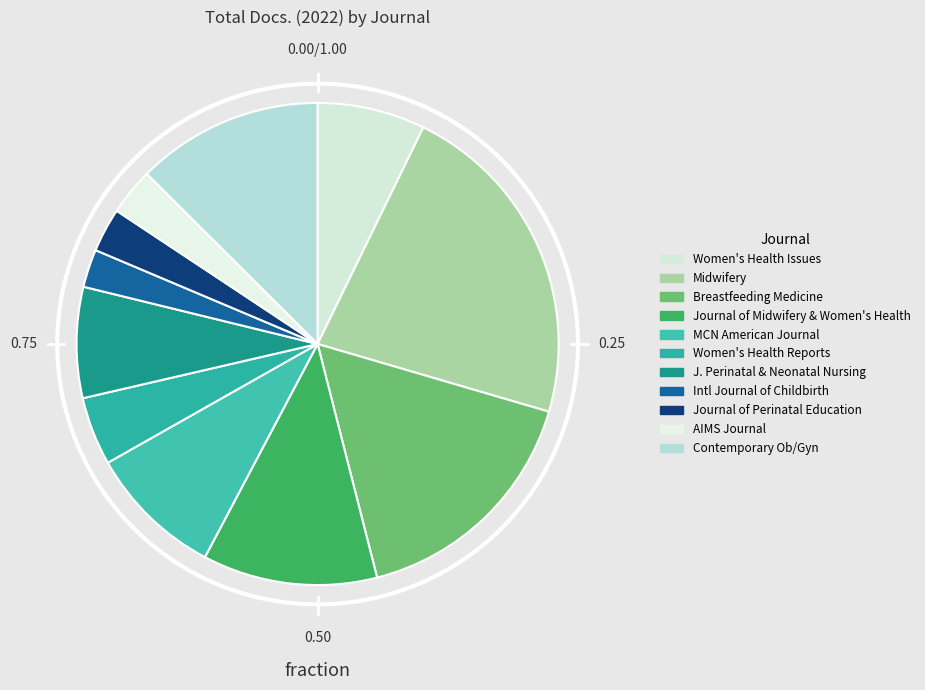

Count the number of slices in the pie.

11